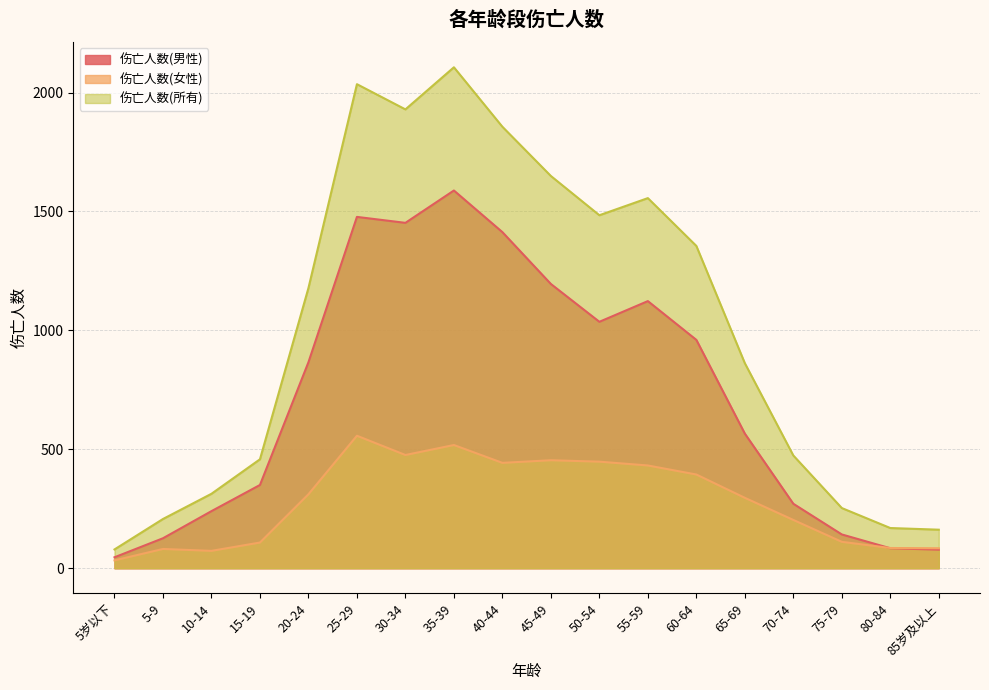

What is the difference between the maximum and minimum values in the 伤亡人数(所有) series?

2027